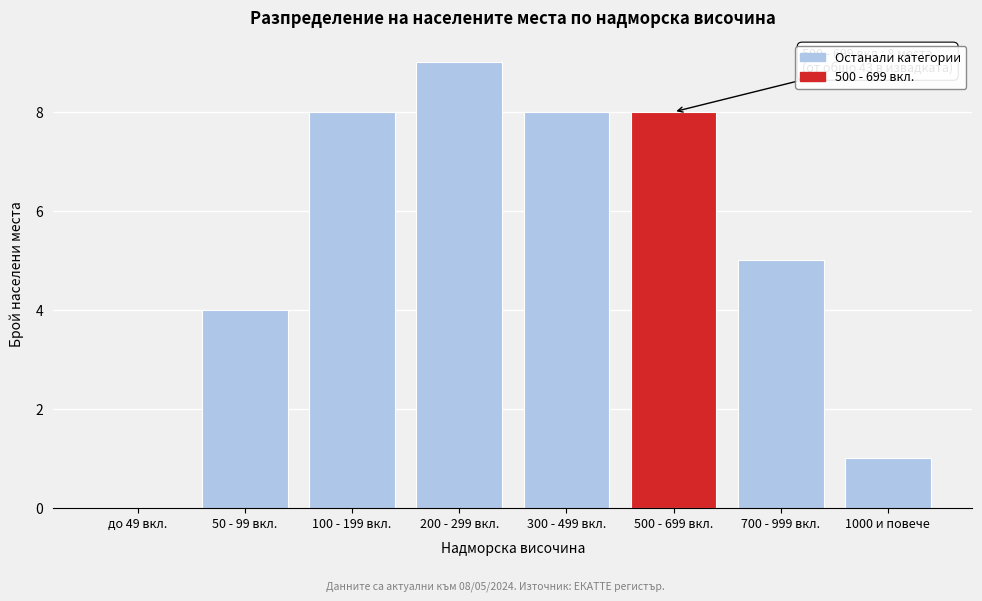

Reading left to right, what are all the values shown in this chart?

до 49 вкл.=0	50 - 99 вкл.=4	100 - 199 вкл.=8	200 - 299 вкл.=9	300 - 499 вкл.=8	500 - 699 вкл.=8	700 - 999 вкл.=5	1000 и повече=1